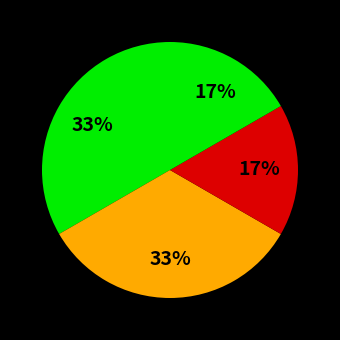

How many segments does this pie chart have?

4